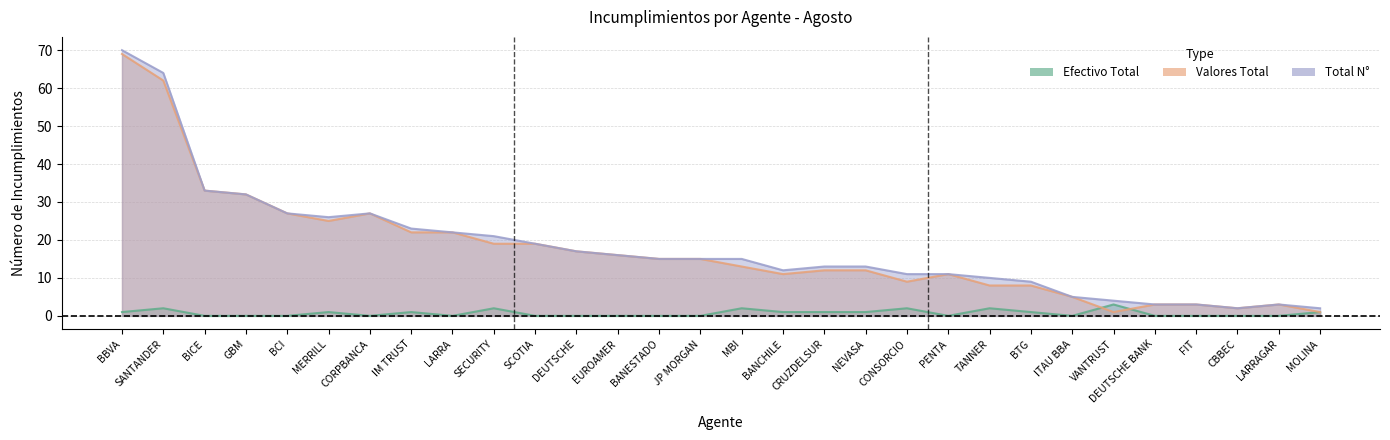

True or false: Valores Total has more than 1 points higher than both neighbors.

True